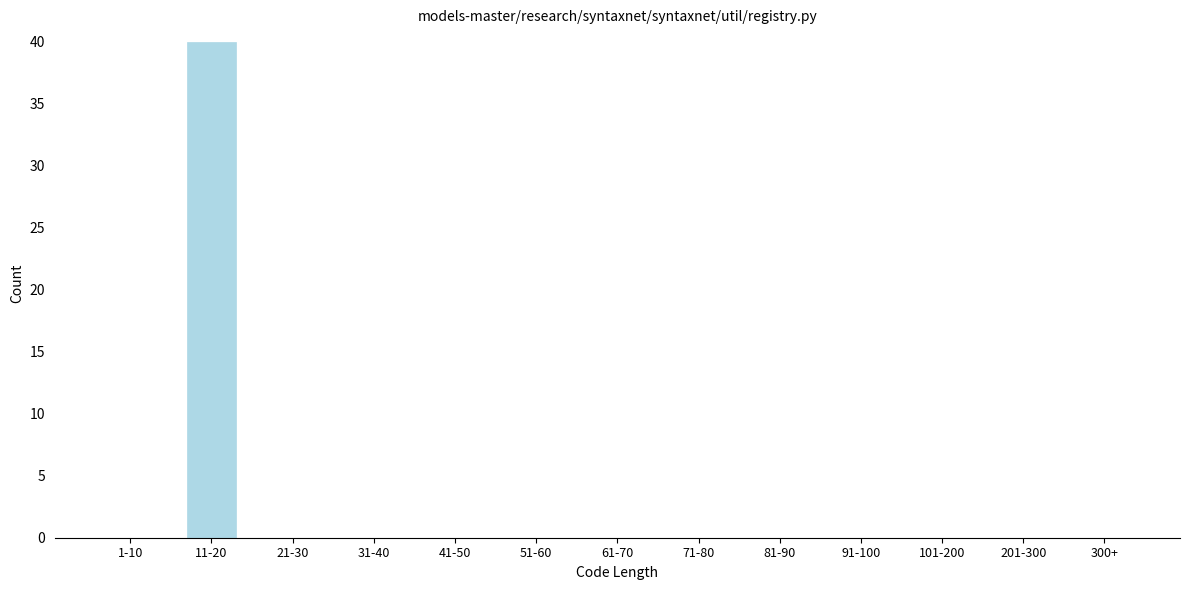

Reading left to right, transcribe all the data shown in this chart.

1-10=0	11-20=40	21-30=0	31-40=0	41-50=0	51-60=0	61-70=0	71-80=0	81-90=0	91-100=0	101-200=0	201-300=0	300+=0